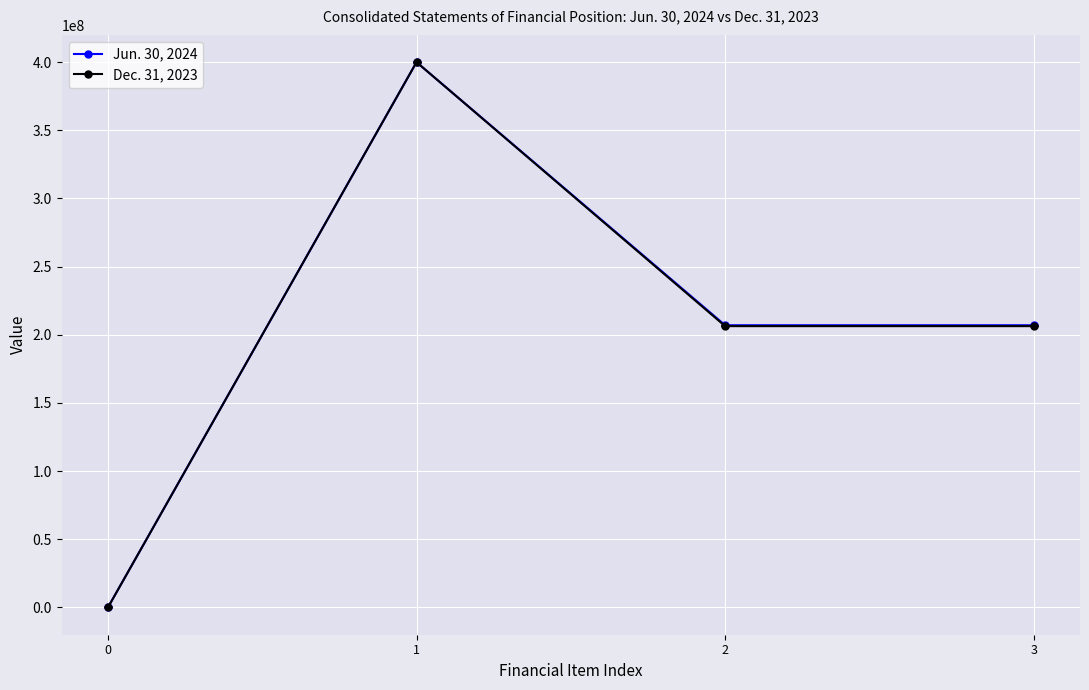

What is the minimum value for Dec. 31, 2023?

63